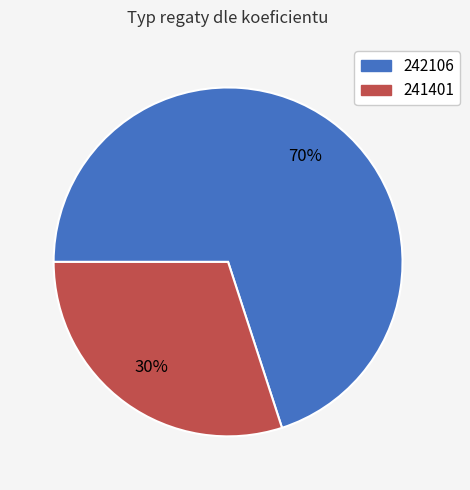

Which slice is the largest?

242106